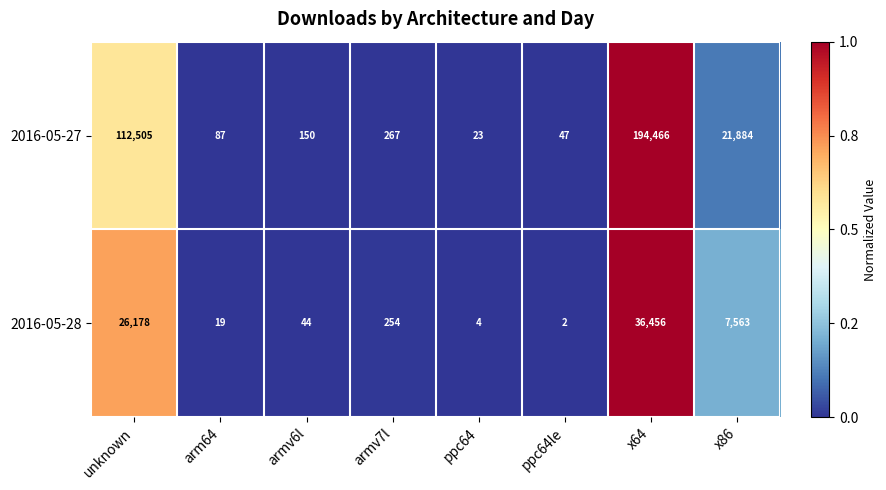

True or false: 2016-05-28 has a value of 26178 at unknown.

True